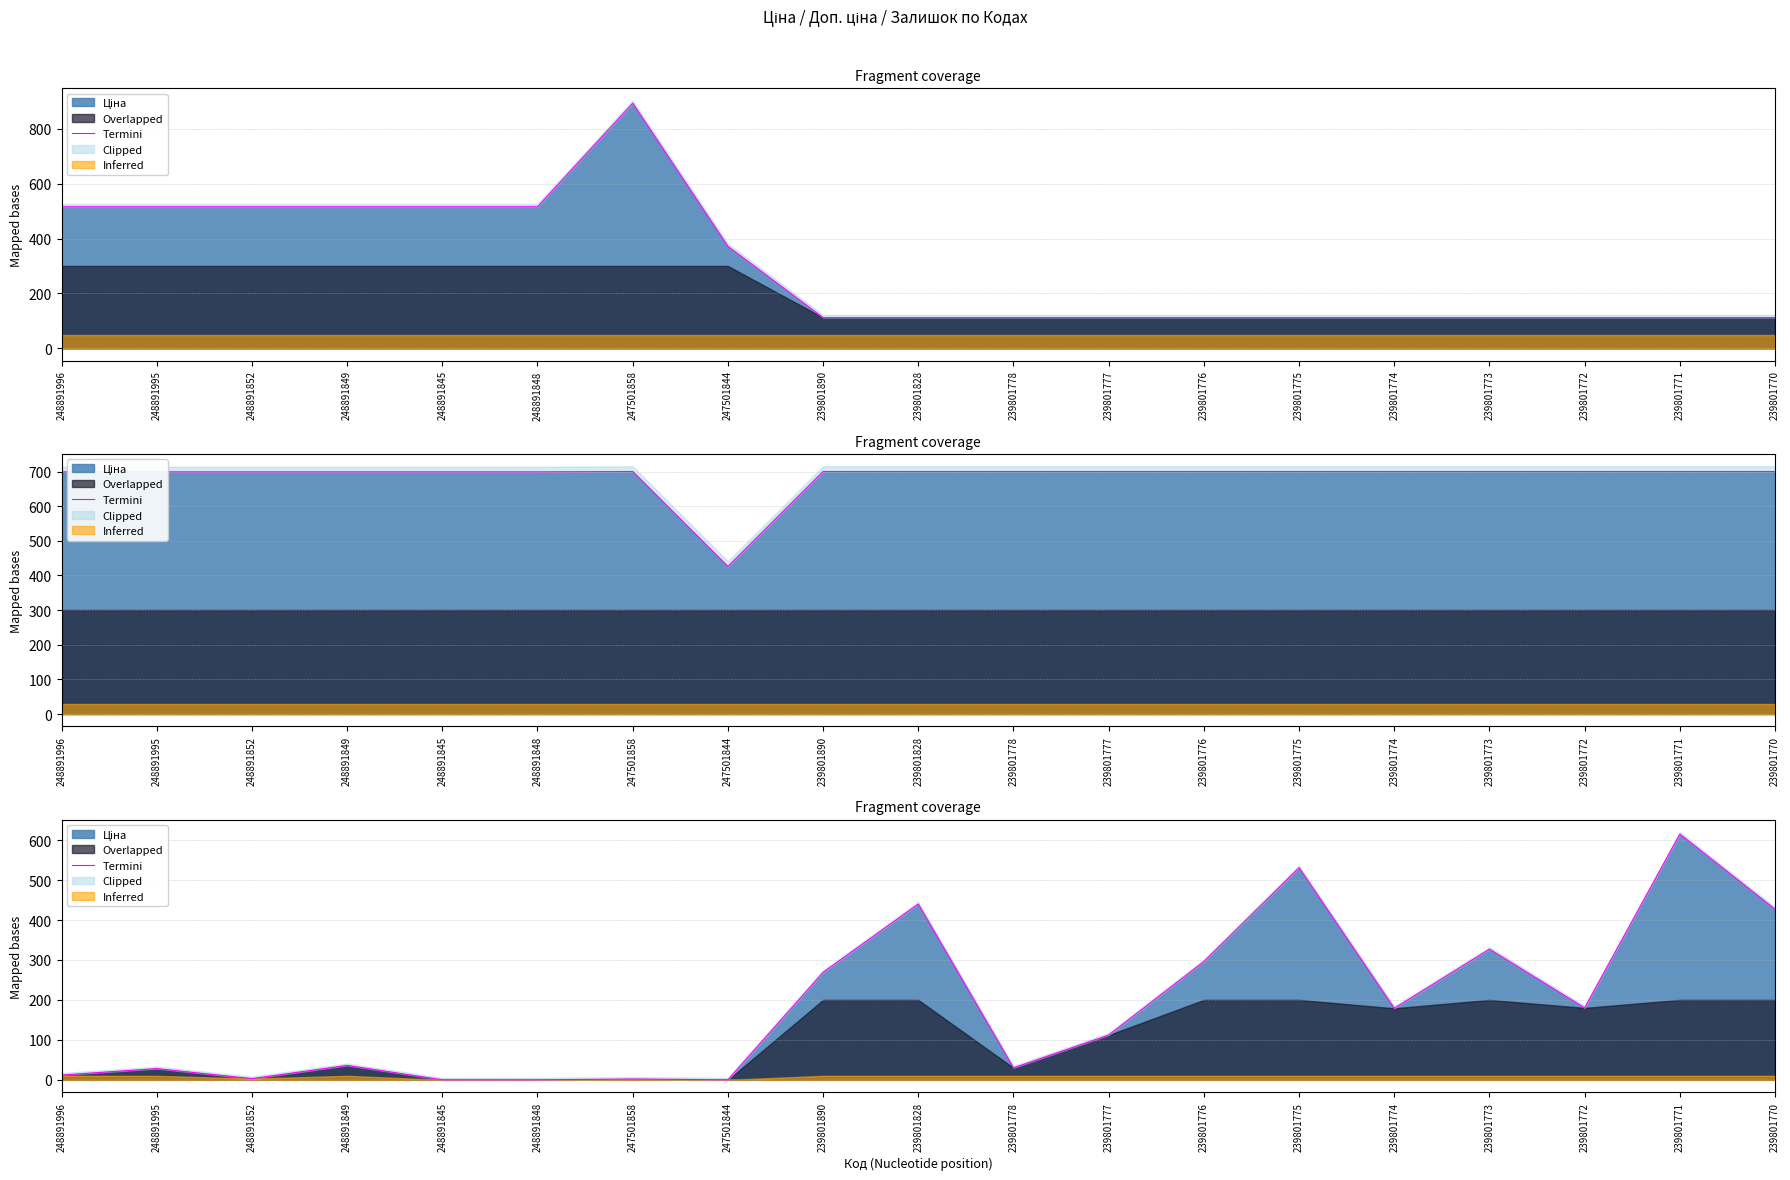

The value at 248891852 is 3. True or false?

True